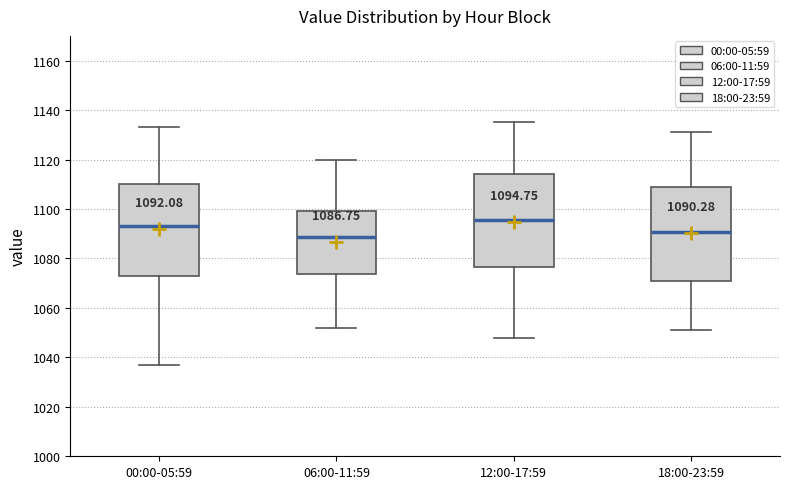

Which box has the highest median line?

12:00-17:59